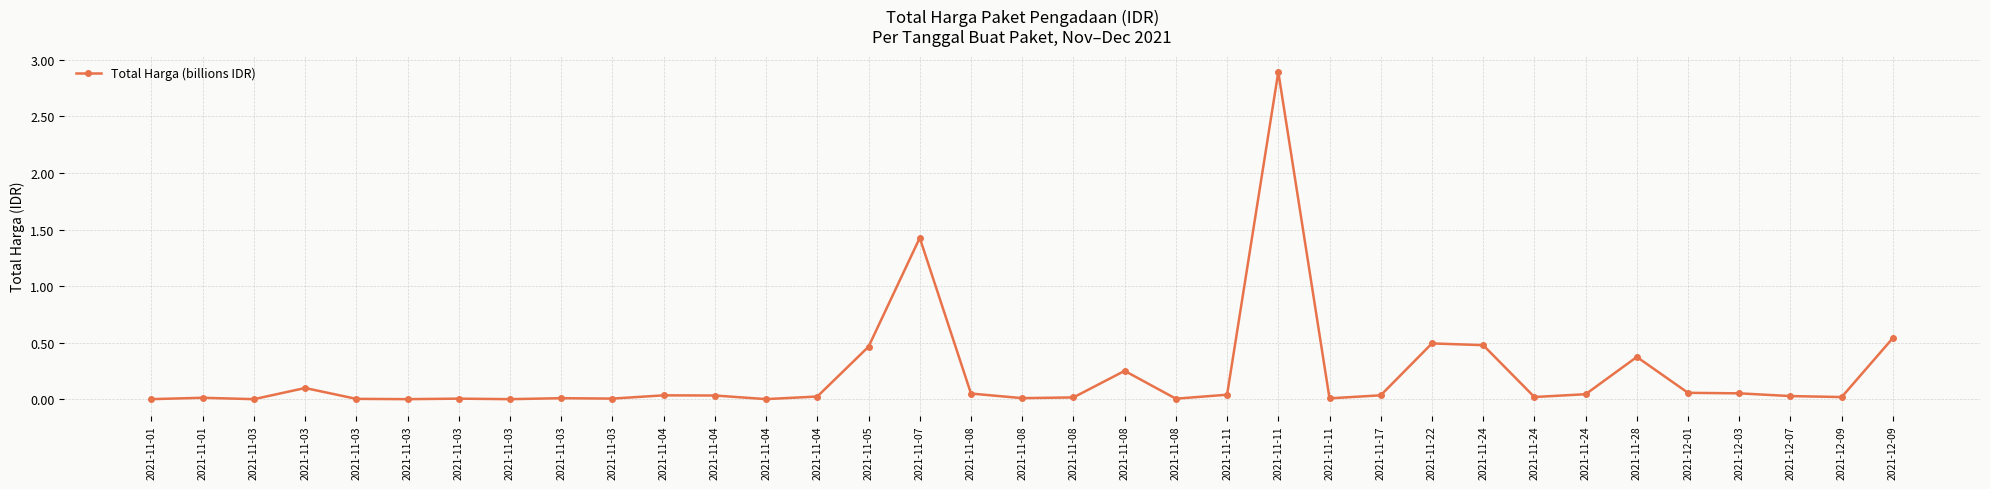

What is the difference between the maximum and minimum values?

2.9